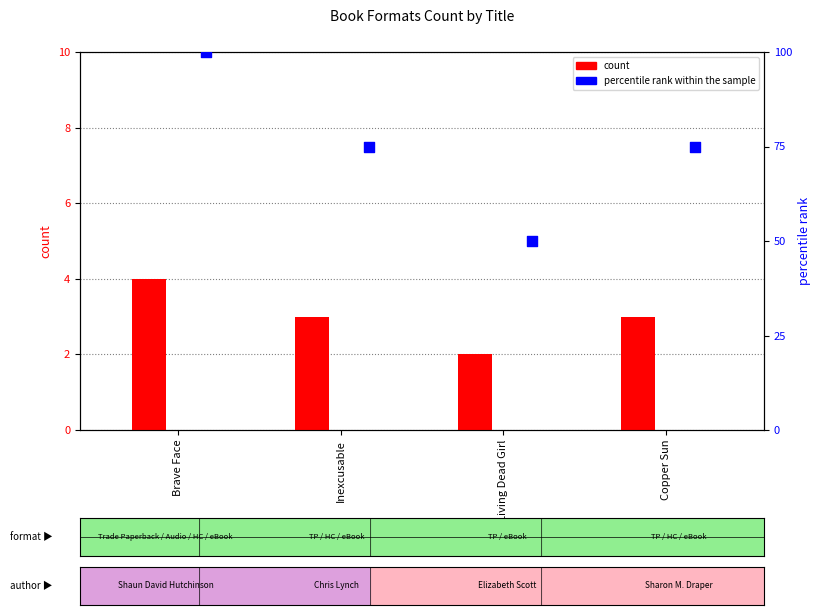

At how many categories does at least one series exceed 94?

1